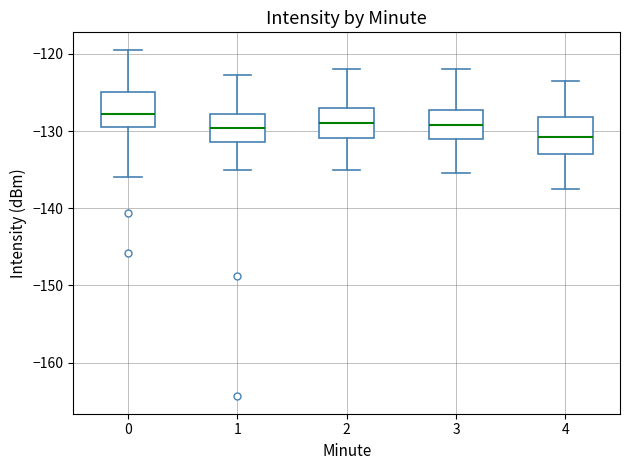

Reading left to right, read every box against the y-axis: the position of its median line, the range the box covers, and the ends of its whiskers. The values are not printed on the chart, so give them approximately, as read against the axis.

0: median -128, box -129 to -125, whiskers -136 to -119
1: median -130, box -131 to -128, whiskers -135 to -123
2: median -129, box -131 to -127, whiskers -135 to -122
3: median -129, box -131 to -127, whiskers -135 to -122
4: median -131, box -133 to -128, whiskers -137 to -123